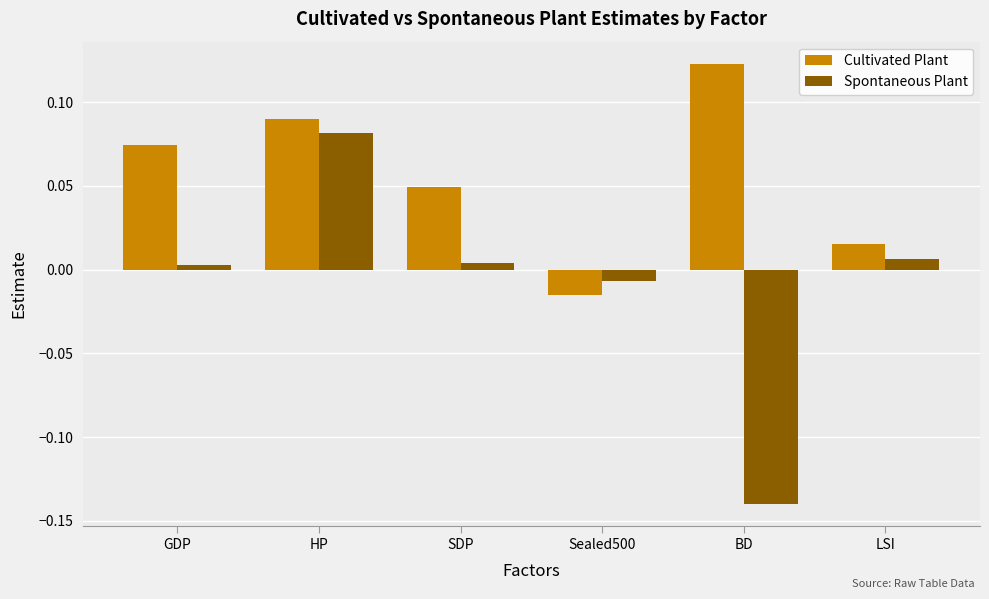

At which category is the sum across all series the highest?

HP